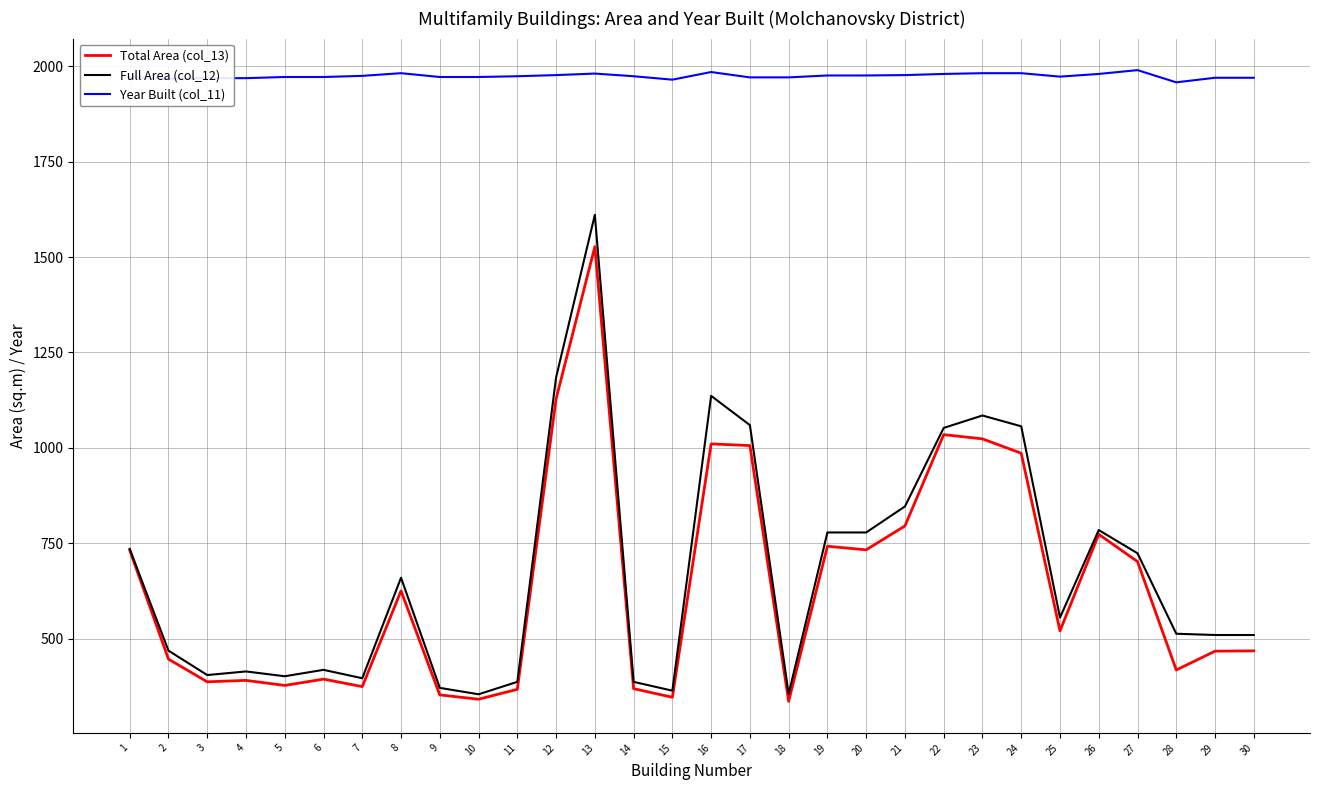

Which series has the widest spread of values?

Full Area (col_12)